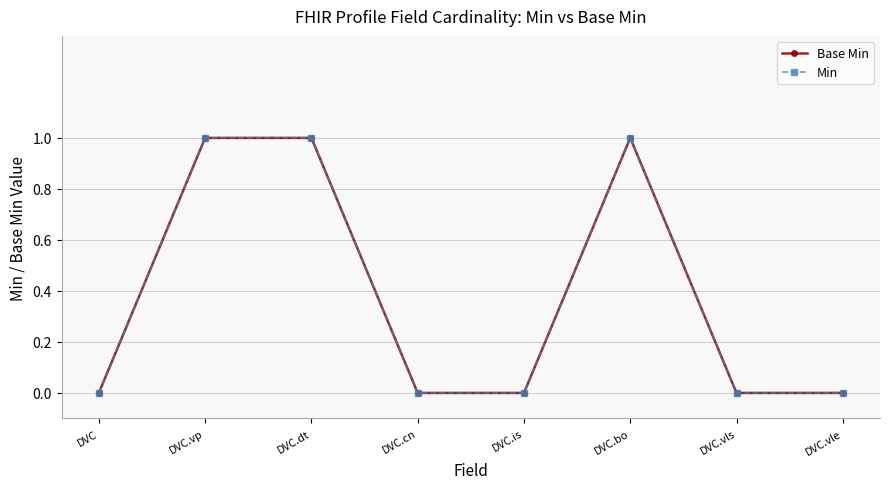

Does the chart have visible grid lines?

Yes